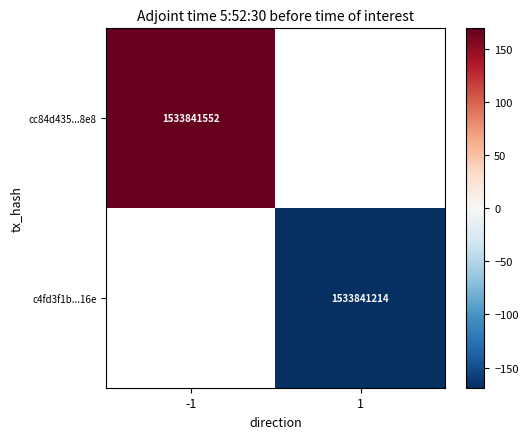

True or false: c4fd3f1b...16e has a value of 1533841214 at 1.

True